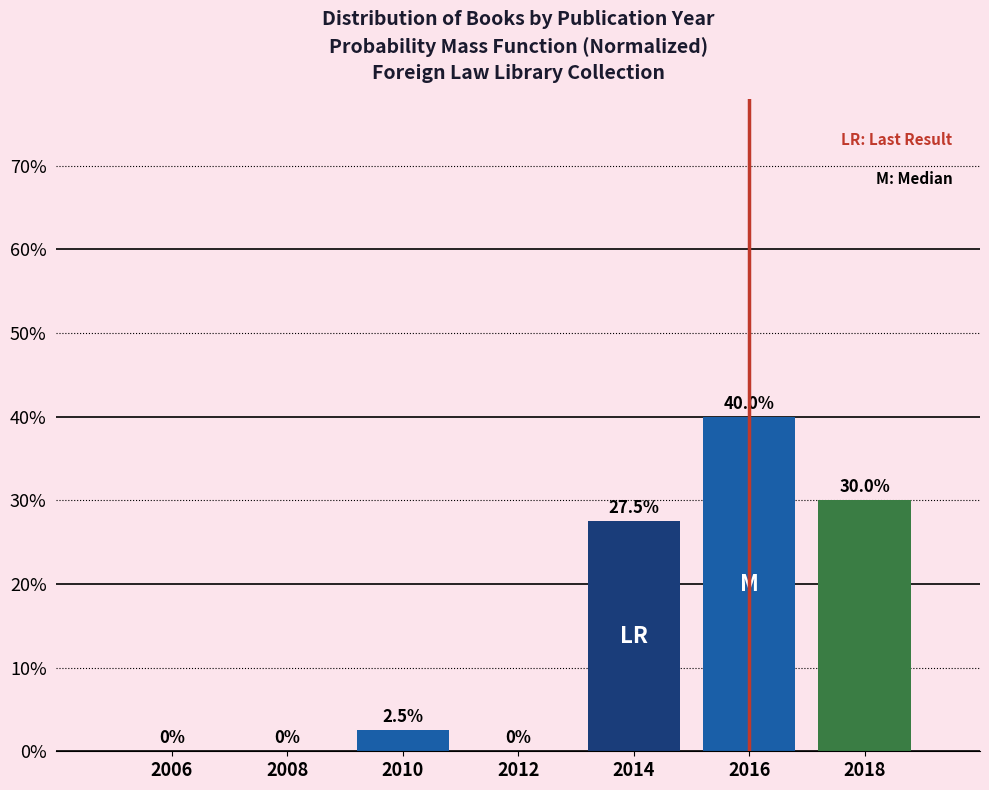

Reading right to left, what are all the values shown in this chart?

2018=30.0	2016=40.0	2014=27.5	2012=0.0	2010=2.5	2008=0.0	2006=0.0